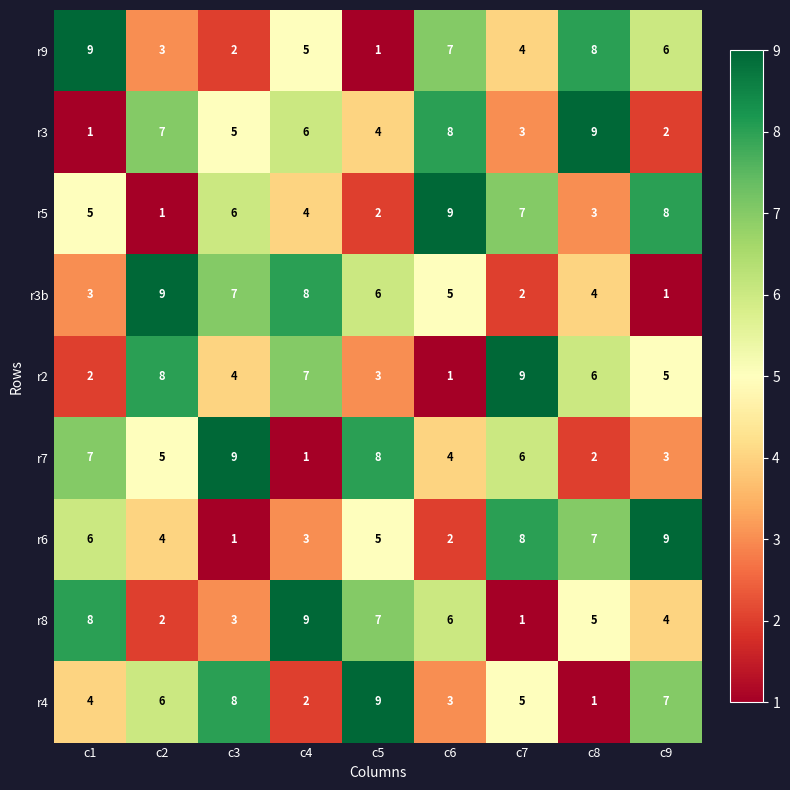

What is the difference between the maximum and second lowest values in the r2 series?

7